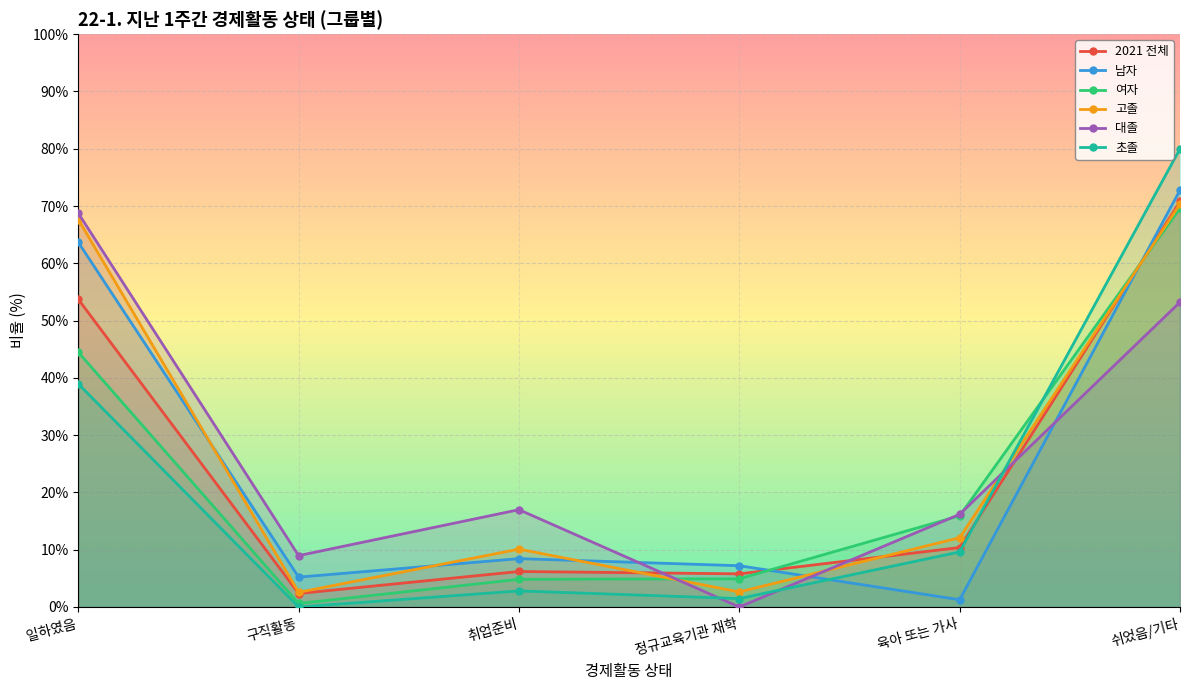

What is the difference between the highest and lowest values at 구직활동?

9.0